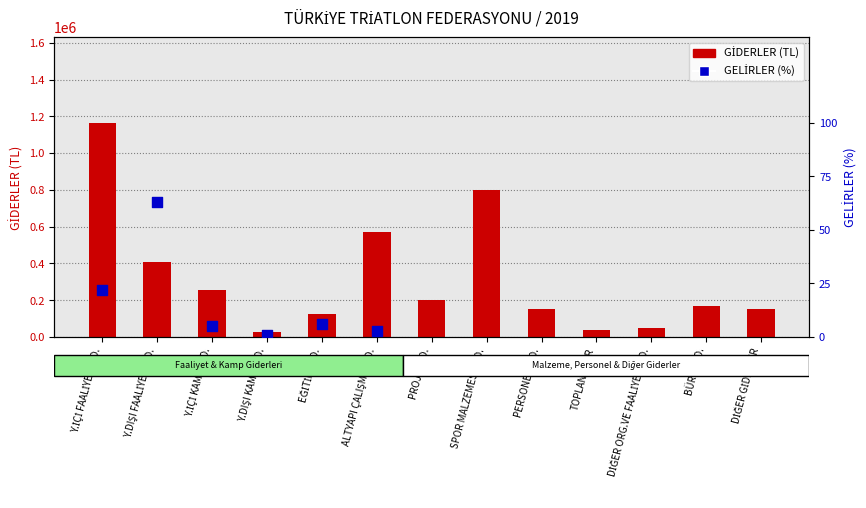

What is the change in value from Y.İÇİ KAMP GİD. to PERSONEL GİD.?

-107500